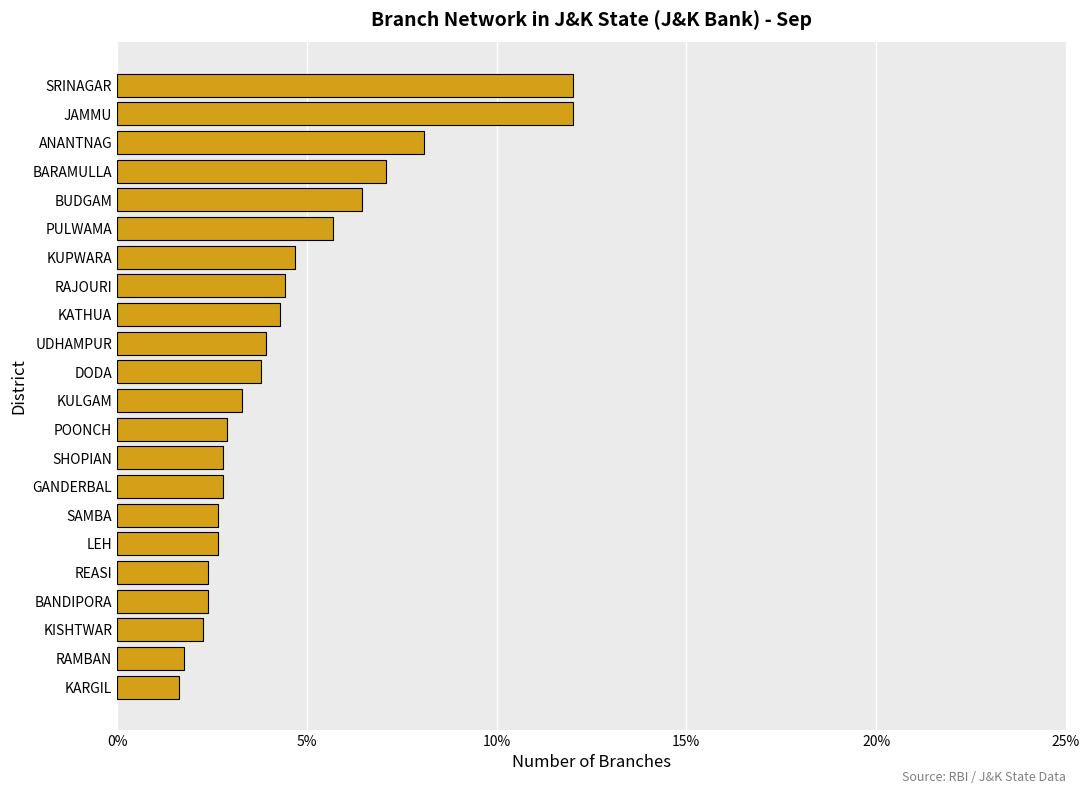

What is the change in value from ANANTNAG to POONCH?

-5.2